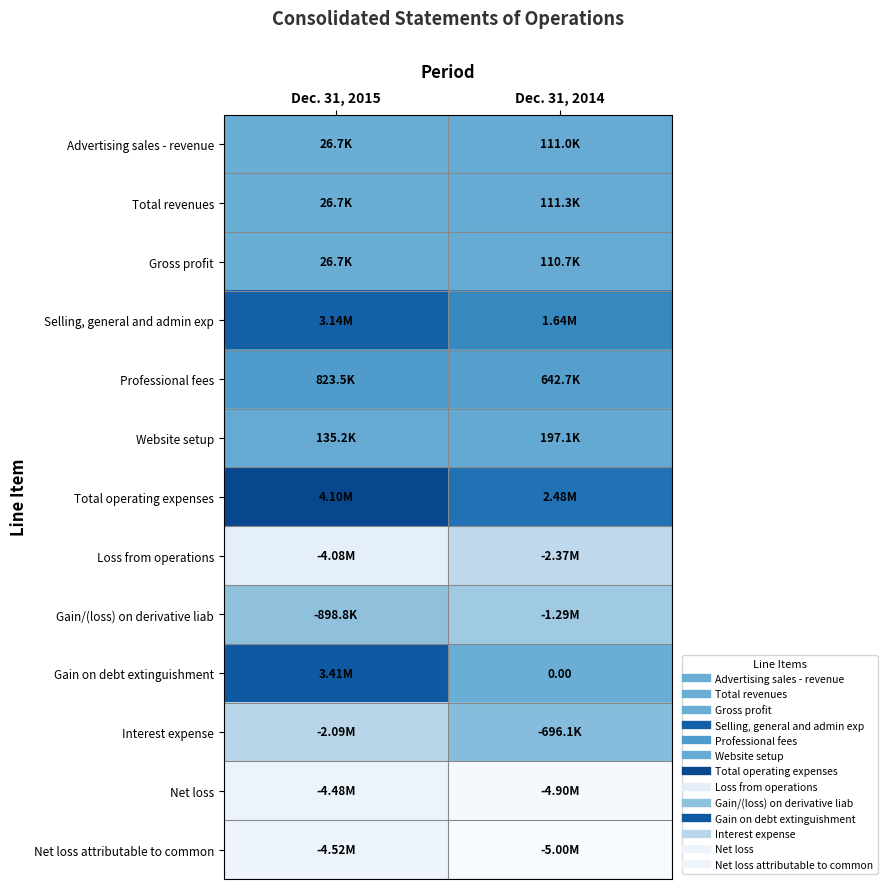

Between Dec. 31, 2015 and Dec. 31, 2014, which series saw the biggest shift?

Gain on debt extinguishment